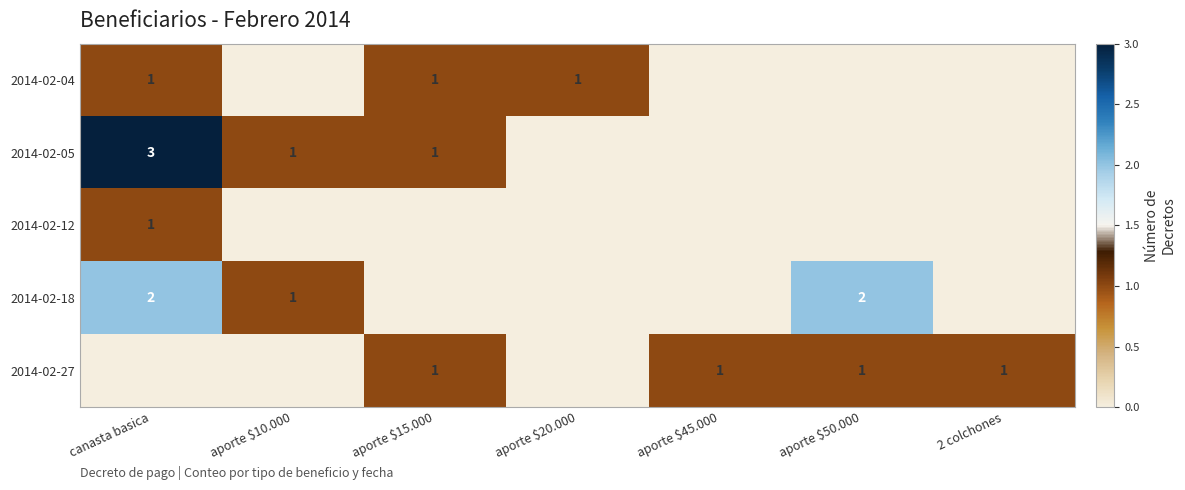

What is the spread (max minus min) of values at 2 colchones?

1